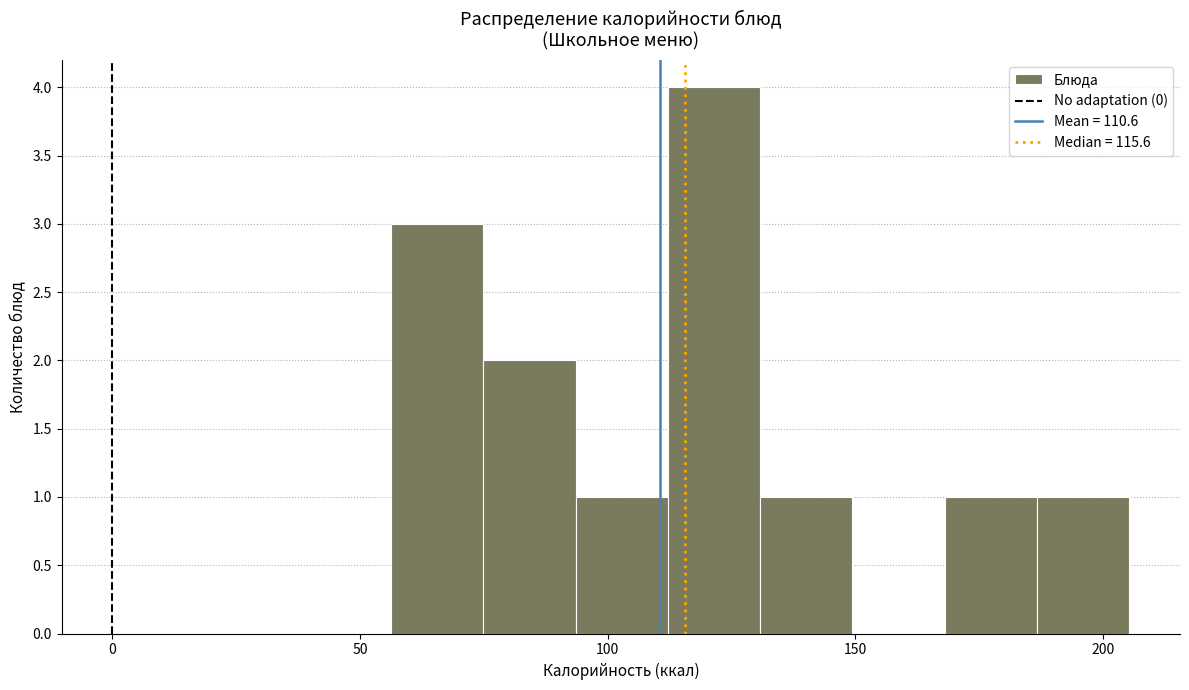

Read against the x-axis, roughly where is the centre of the tallest bar?

120